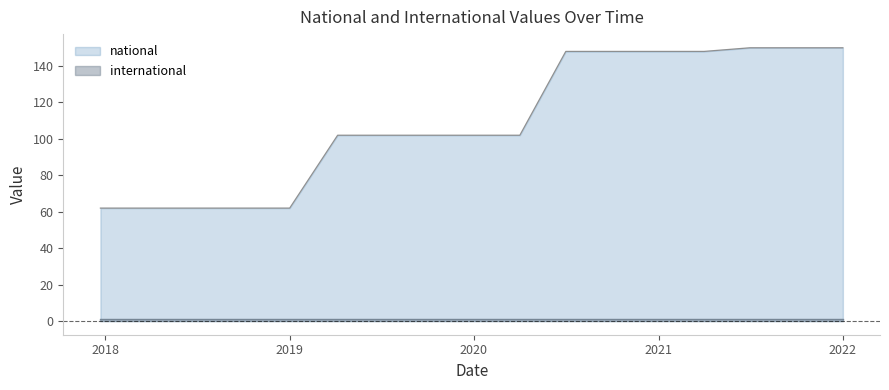

What is the difference between the maximum and minimum values?

88